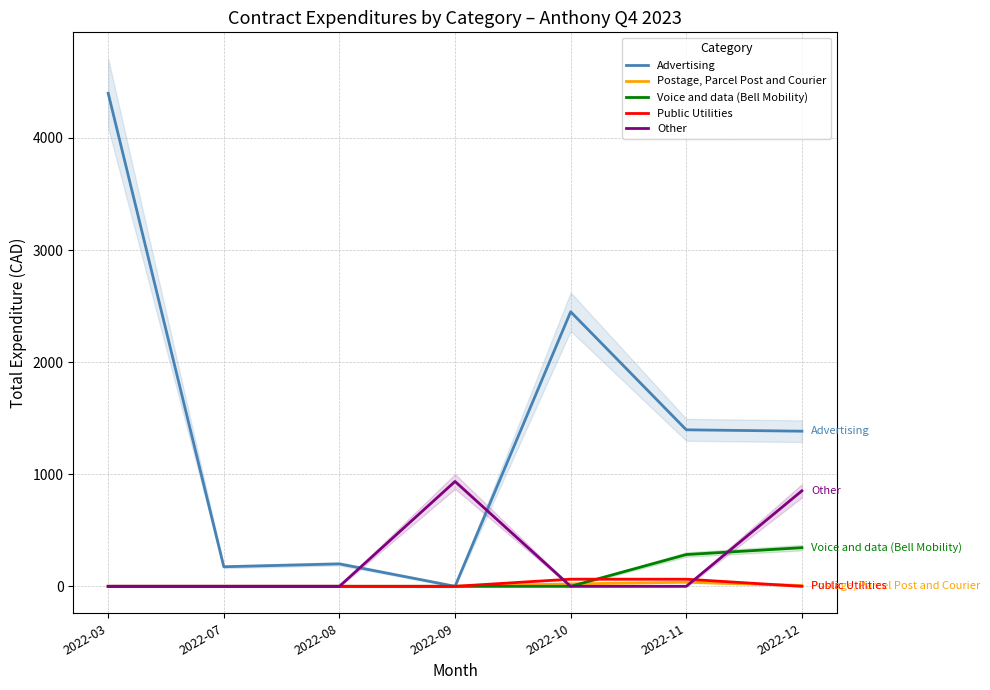

Which series has the largest range (max minus min)?

Advertising